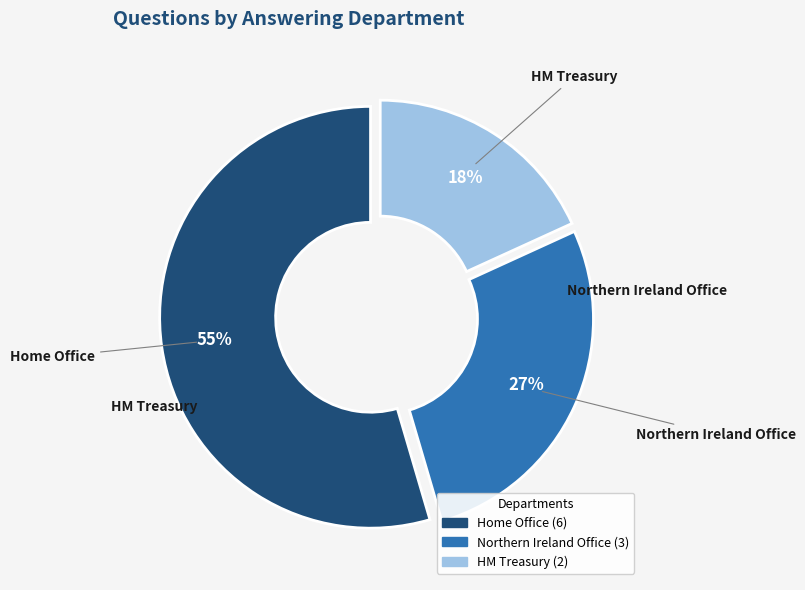

Does any single category account for the majority?

Yes